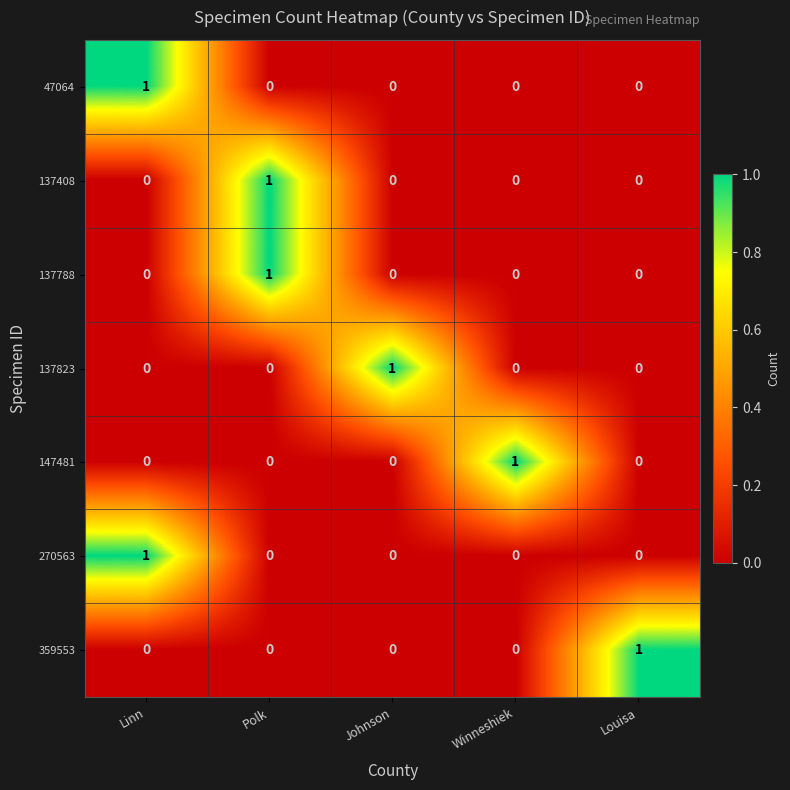

At which label does 359553 reach its peak?

Louisa